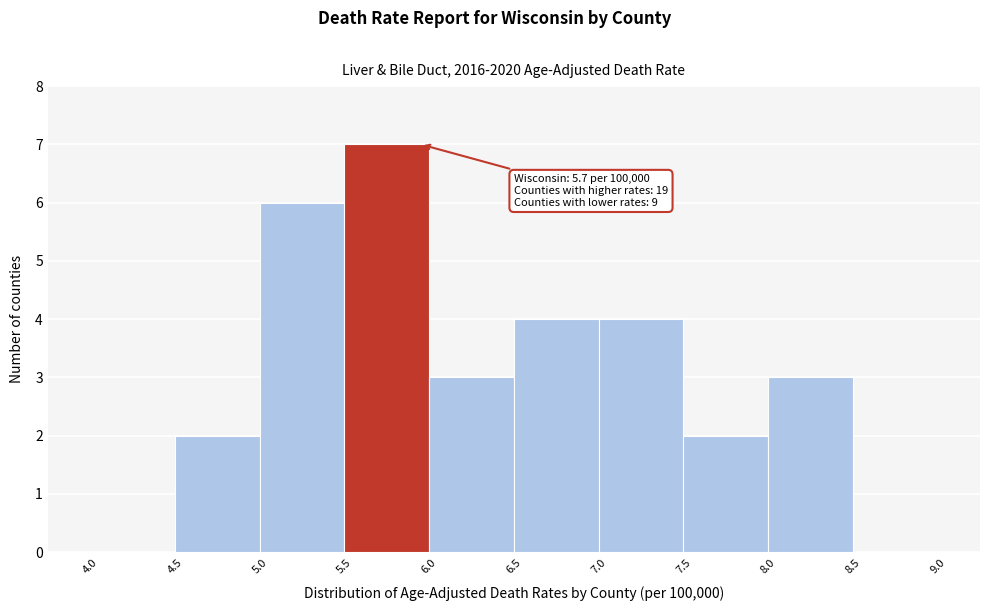

Which range on the x-axis has the tallest bar?

5.5 to 6.0